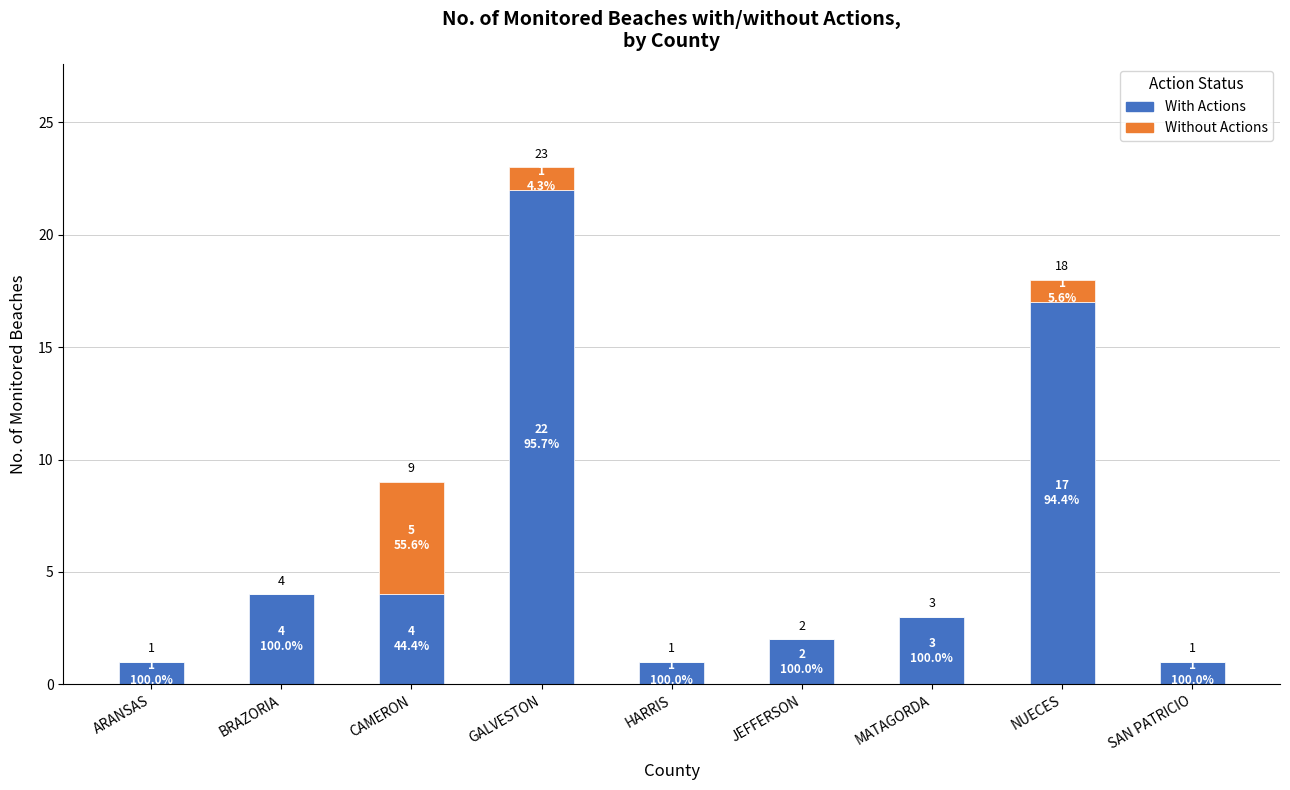

The With Actions series shows 17 at NUECES. True or false?

True